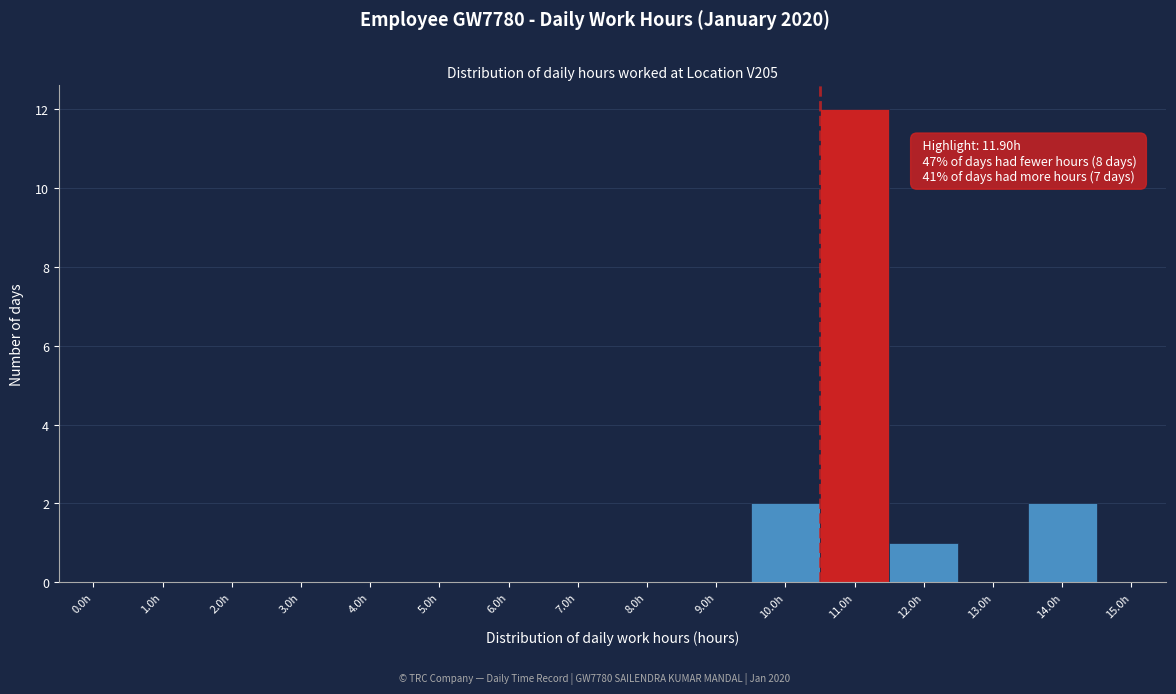

Reading right to left, list all the values displayed in this chart.

15.0h=0	14.0h=2	13.0h=0	12.0h=1	11.0h=12	10.0h=2	9.0h=0	8.0h=0	7.0h=0	6.0h=0	5.0h=0	4.0h=0	3.0h=0	2.0h=0	1.0h=0	0.0h=0